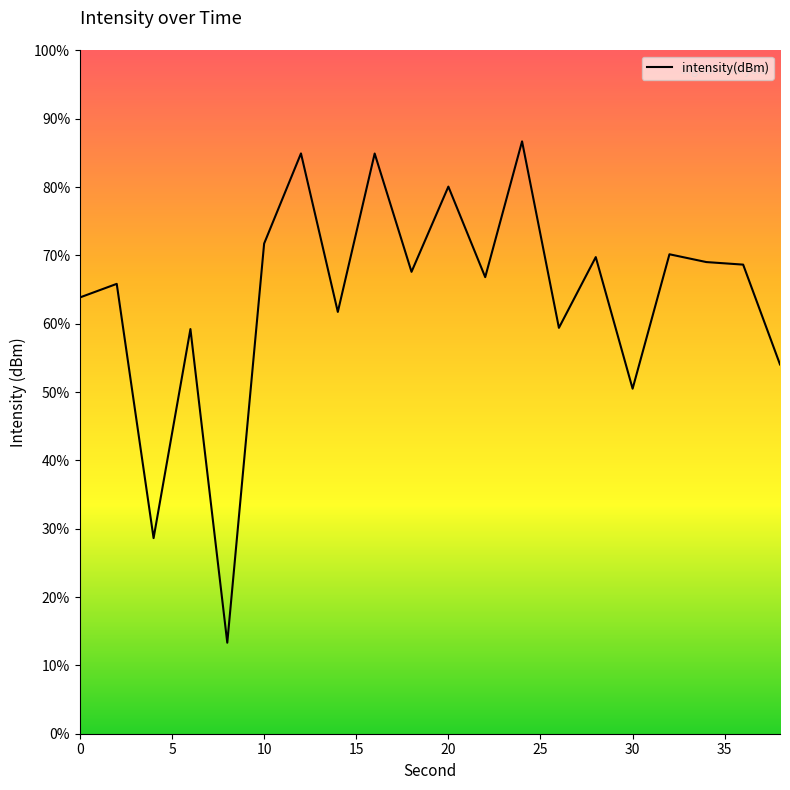

Count the number of values greater than -131.

8